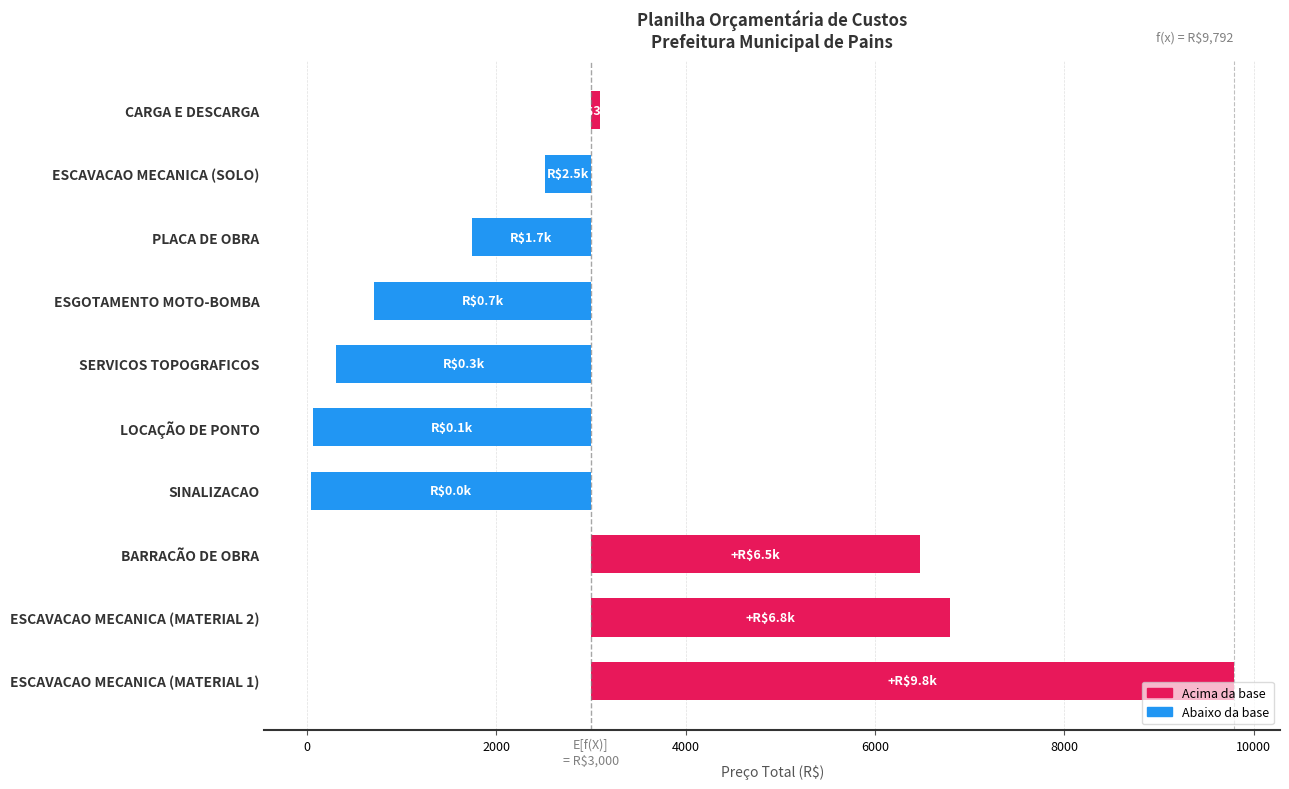

What is the value of the 4th bar from the left?

-2963.7